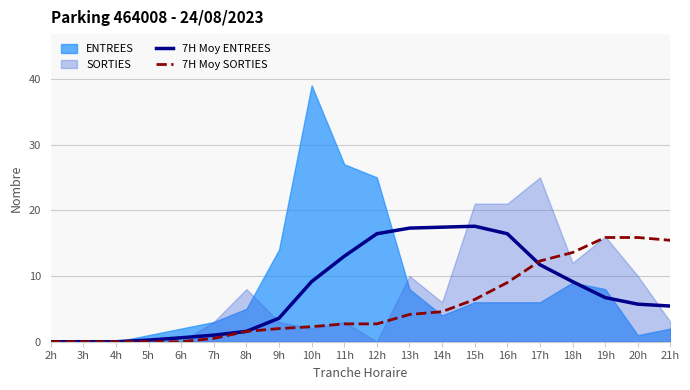

The value of 7H Moy SORTIES at 7h is 0.7. True or false?

False